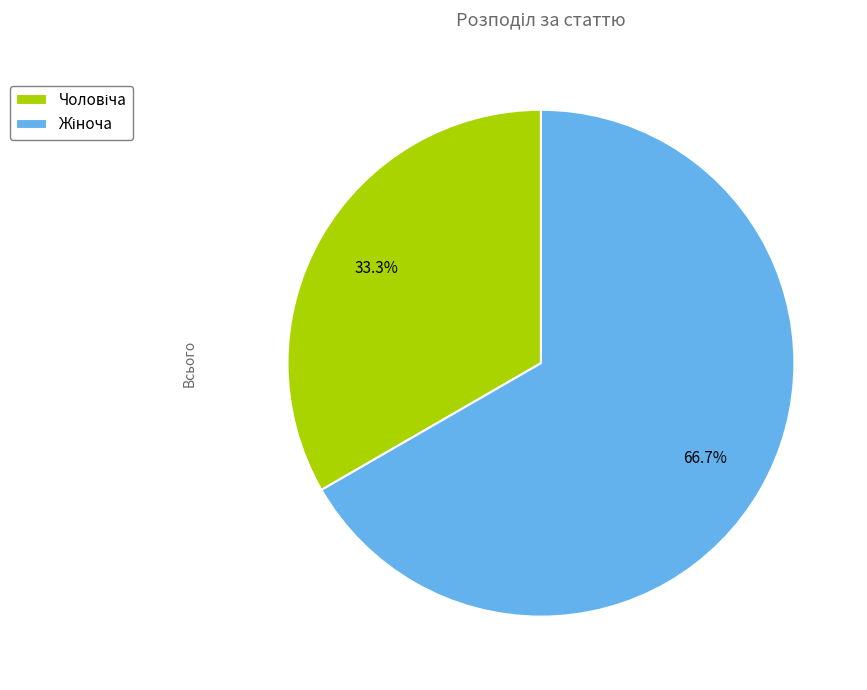

Is there a majority slice in this chart?

Yes